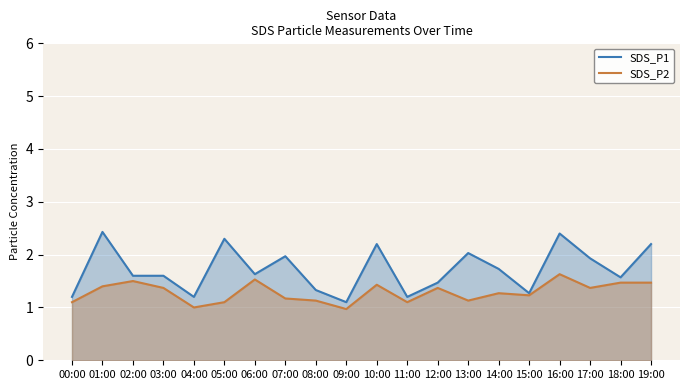

Rank the series by their average value, from highest to lowest.

SDS_P1, SDS_P2